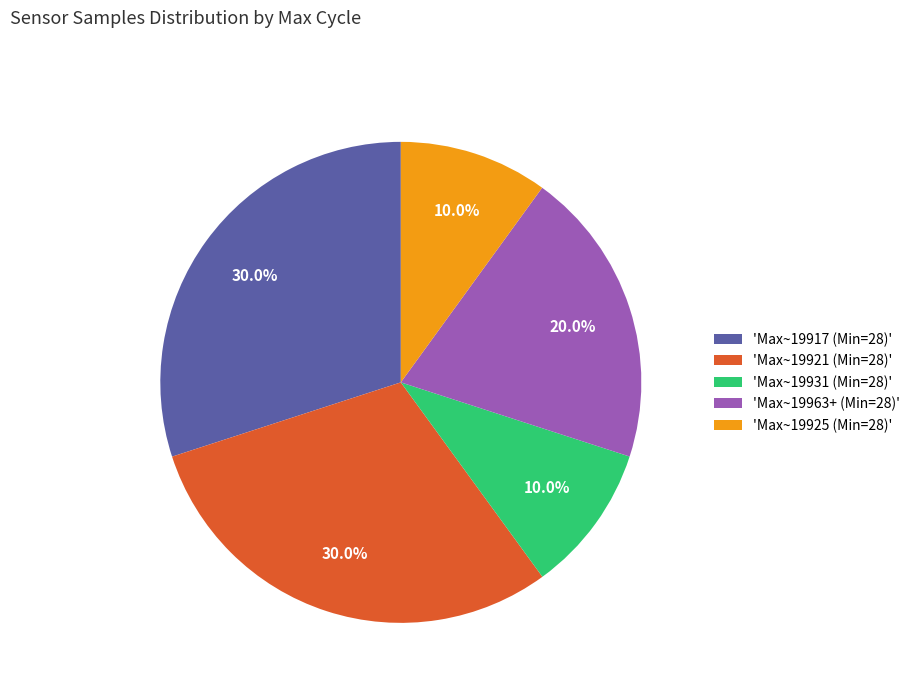

How much of the chart is everything except 'Max~19925 (Min=28)'?

90.0%